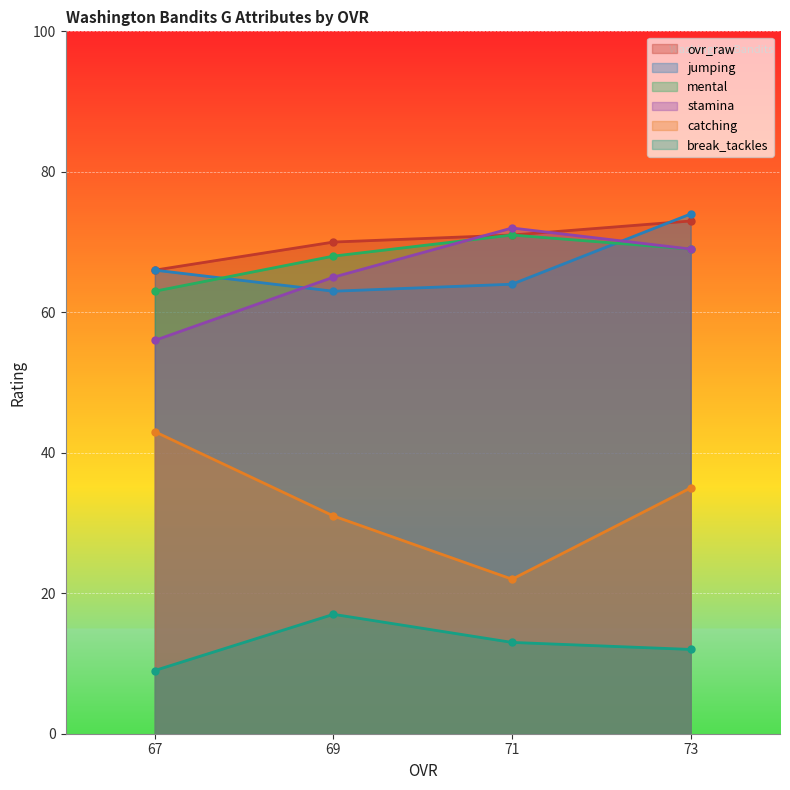

At which category is the sum across all series the highest?

73